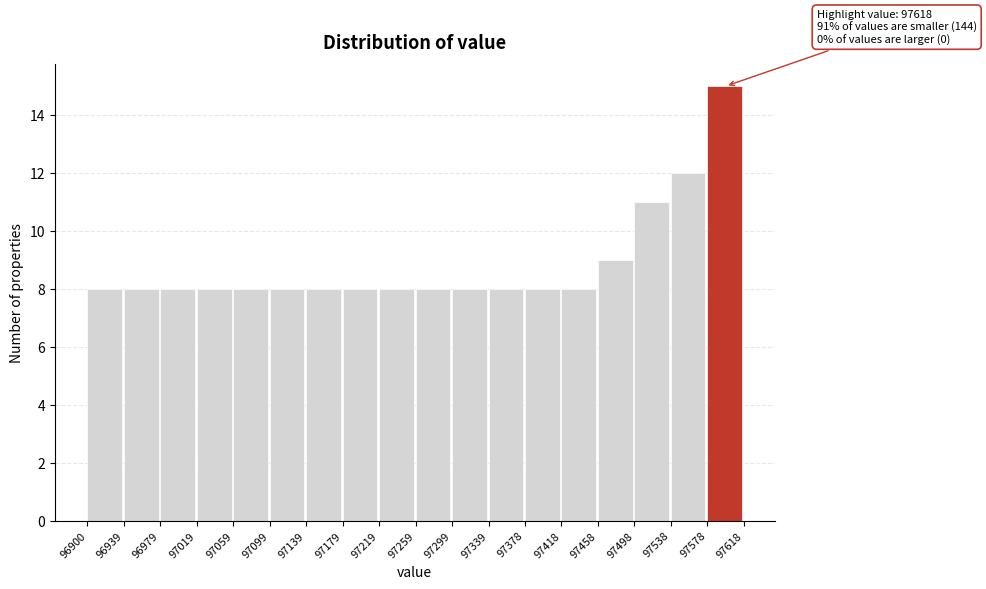

Which range on the x-axis has the tallest bar?

97578 to 97618